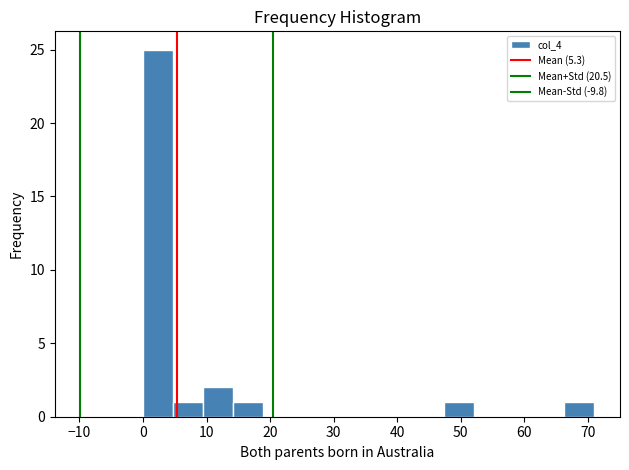

Reading left to right, transcribe this chart: for each bar, give the range it covers on the x-axis and its height. Neither the bar edges nor the heights are printed on the chart, so give them approximately, as read against the axes.

0 to 5: 25
5 to 9: 1
9 to 14: 2
14 to 19: 1
19 to 24: 0
24 to 28: 0
28 to 33: 0
33 to 38: 0
38 to 43: 0
43 to 47: 0
47 to 52: 1
52 to 57: 0
57 to 62: 0
62 to 66: 0
66 to 71: 1